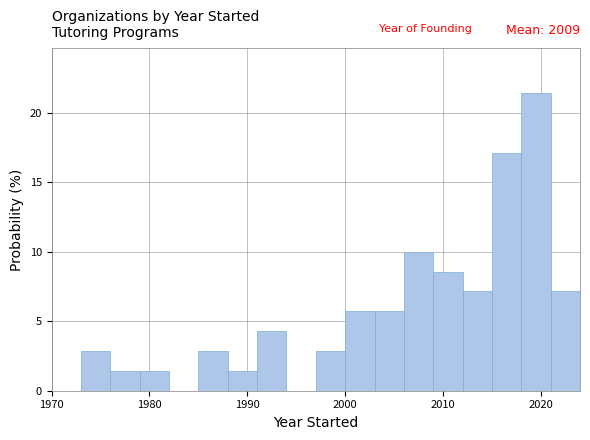

Around what value on the x-axis is the tallest bar? Give the approximate position of its centre, as read against the axis.

2020